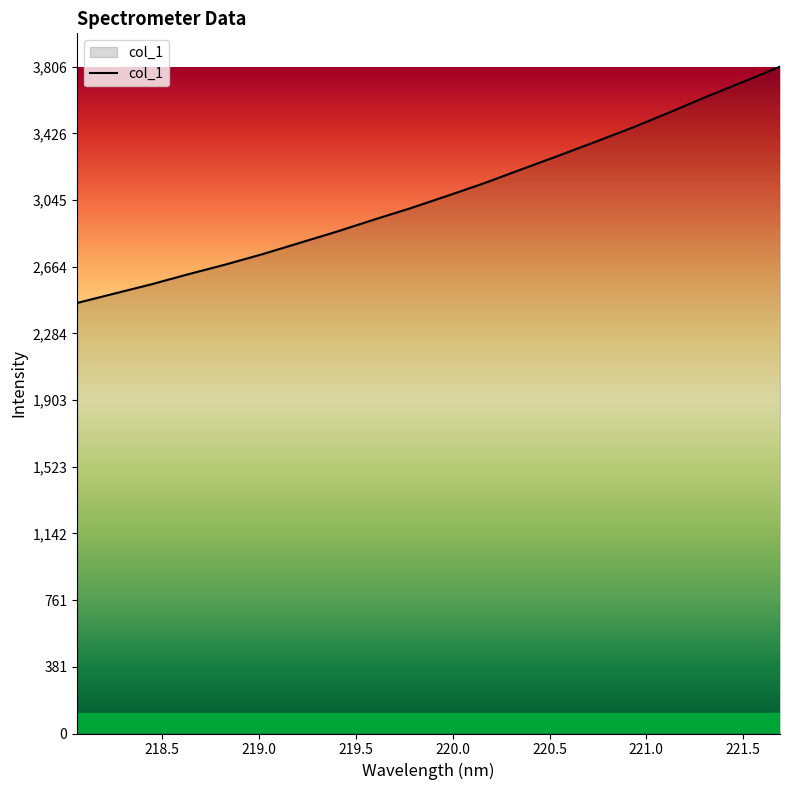

What is the greatest value displayed?

3806.3